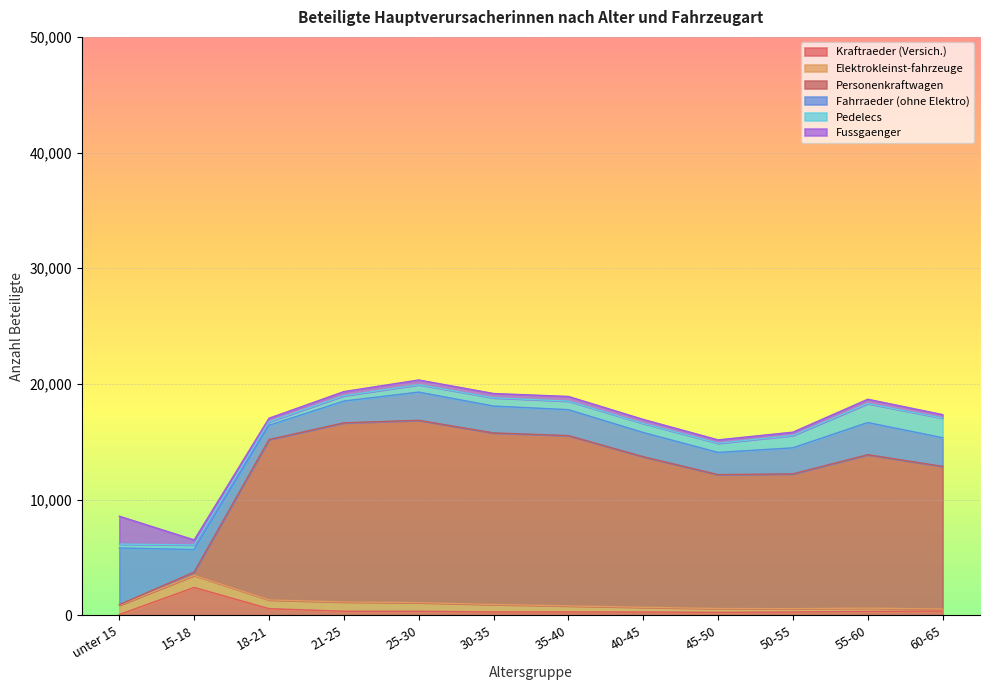

What is the lowest value of the Personenkraftwagen series?

48